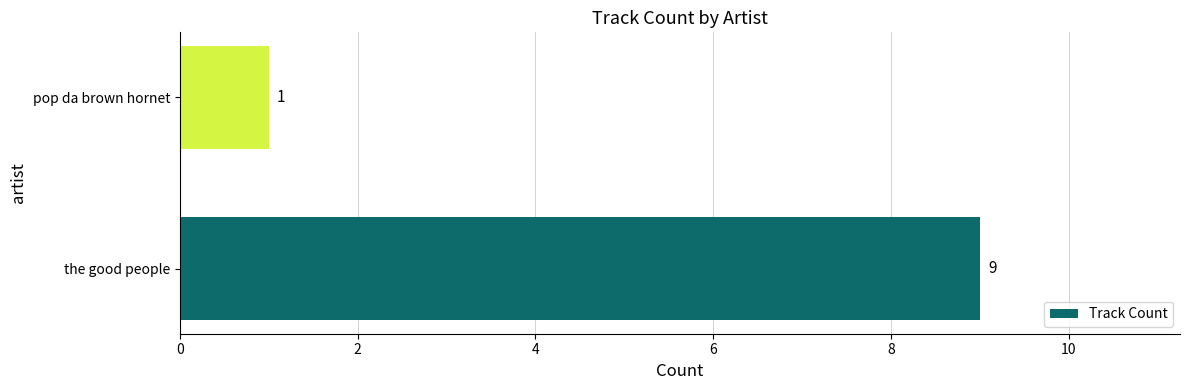

At which category does the chart reach its minimum across all series?

pop da brown hornet